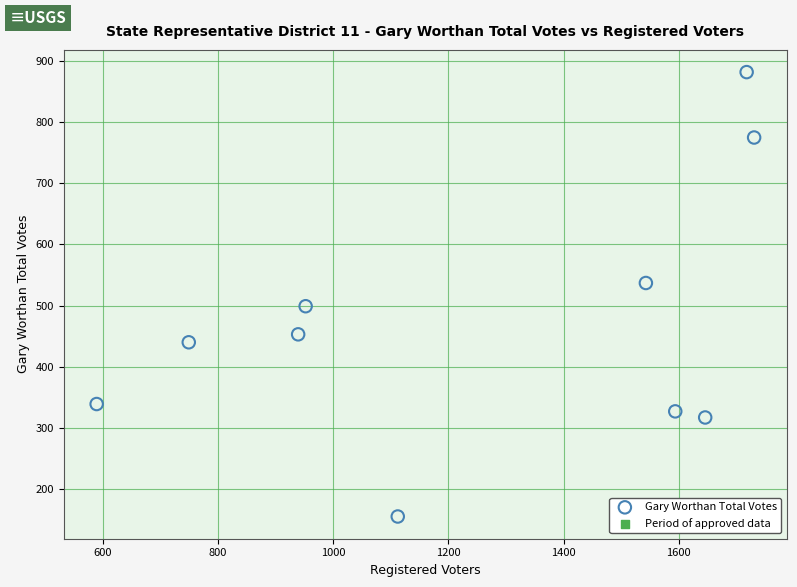

What is the average X value?

1257